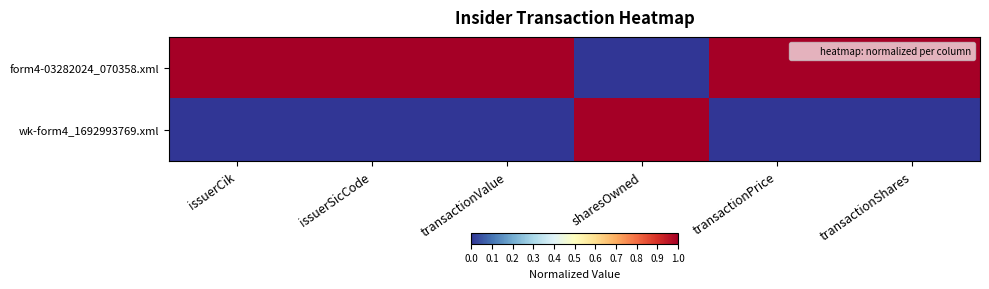

Rank the series at transactionValue from highest to lowest value.

form4-03282024_070358.xml, wk-form4_1692993769.xml